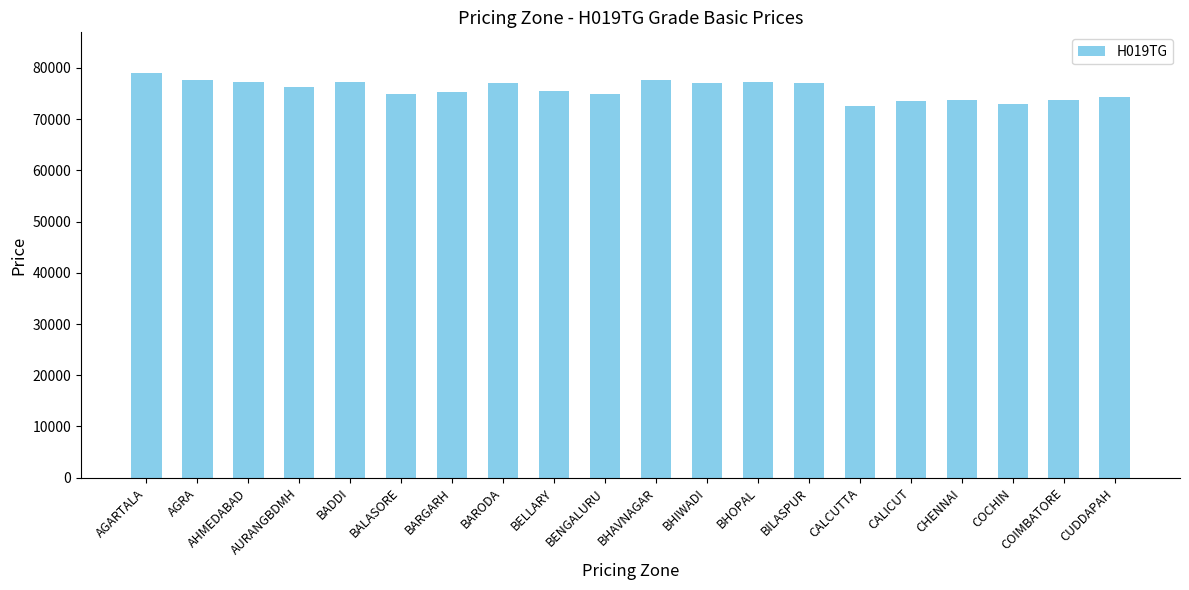

What is the maximum value shown in the chart?

79048